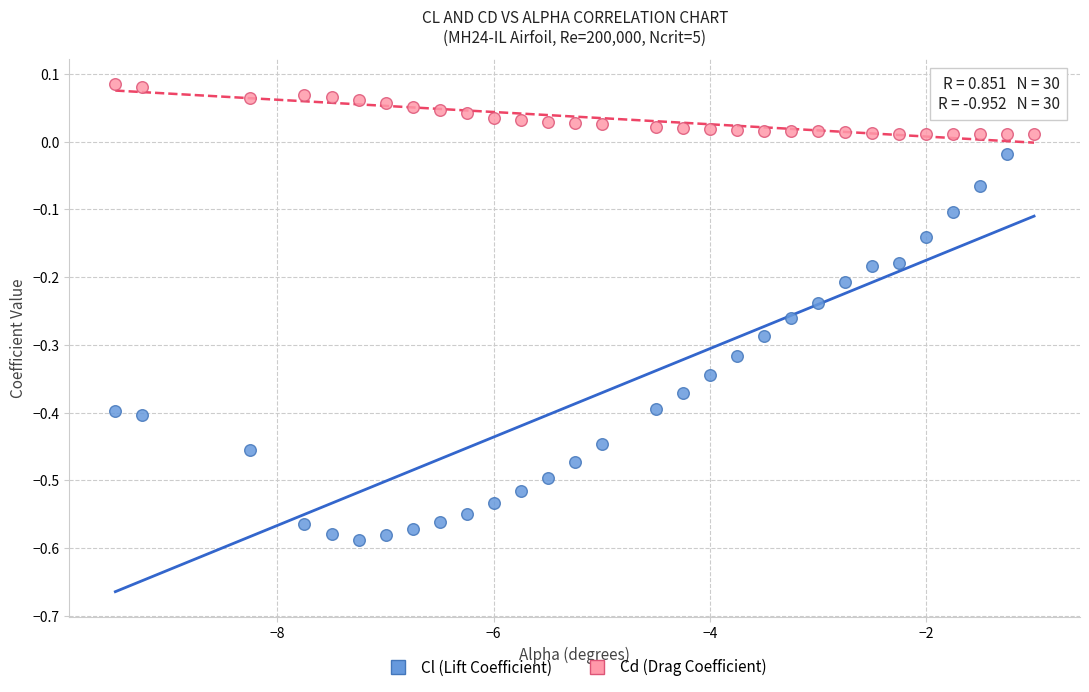

Which series reaches the maximum Y coordinate?

Cd (Drag Coefficient)